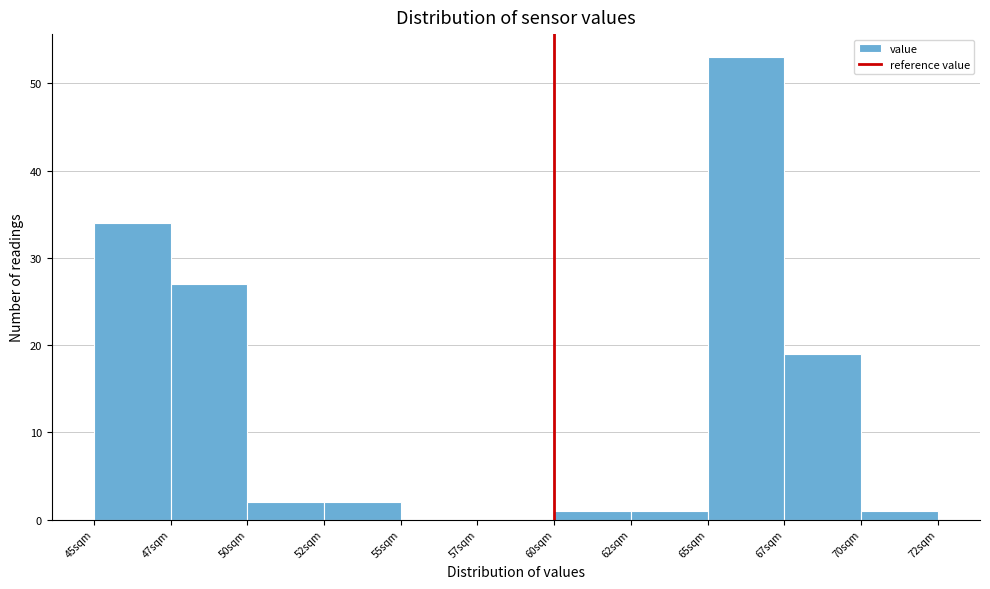

Reading left to right, transcribe all the data shown in this chart.

45sqm=34	47sqm=27	50sqm=2	52sqm=2	55sqm=0	57sqm=0	60sqm=1	62sqm=1	65sqm=53	67sqm=19	70sqm=1